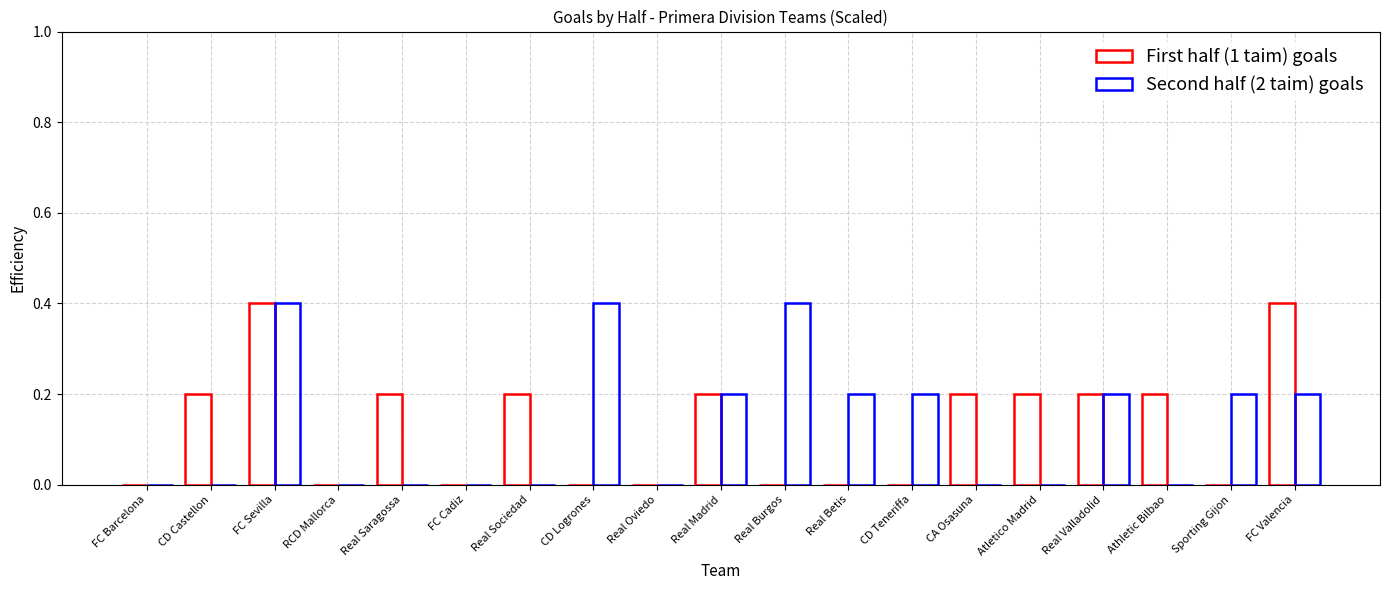

Does the chart contain stacked bars?

No